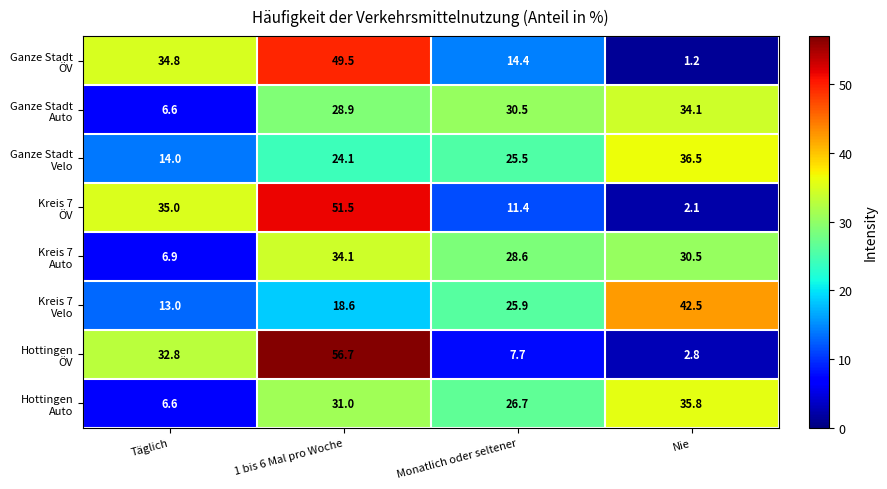

Which label corresponds to the smallest value in the chart?

Nie